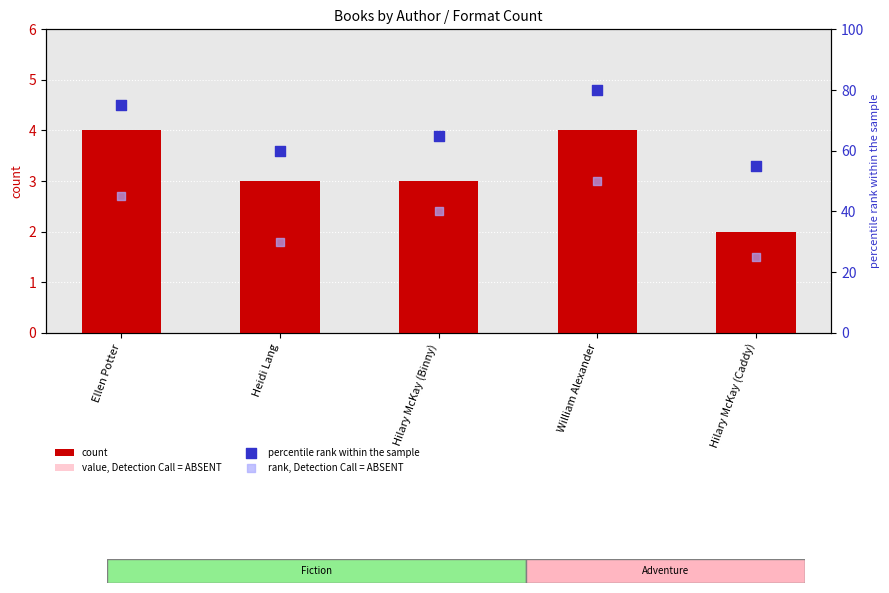

Which series has the widest spread of Y values?

percentile rank within the sample